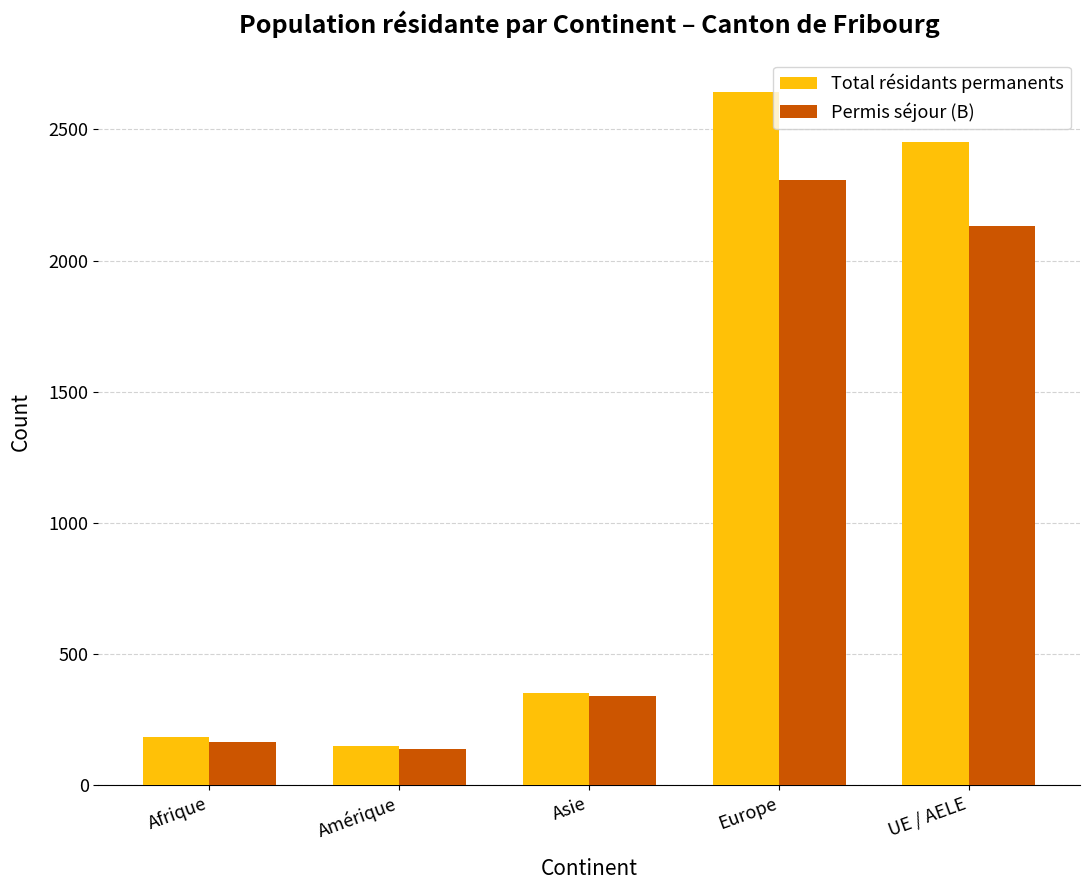

Which series has the widest spread of values?

Total résidants permanents